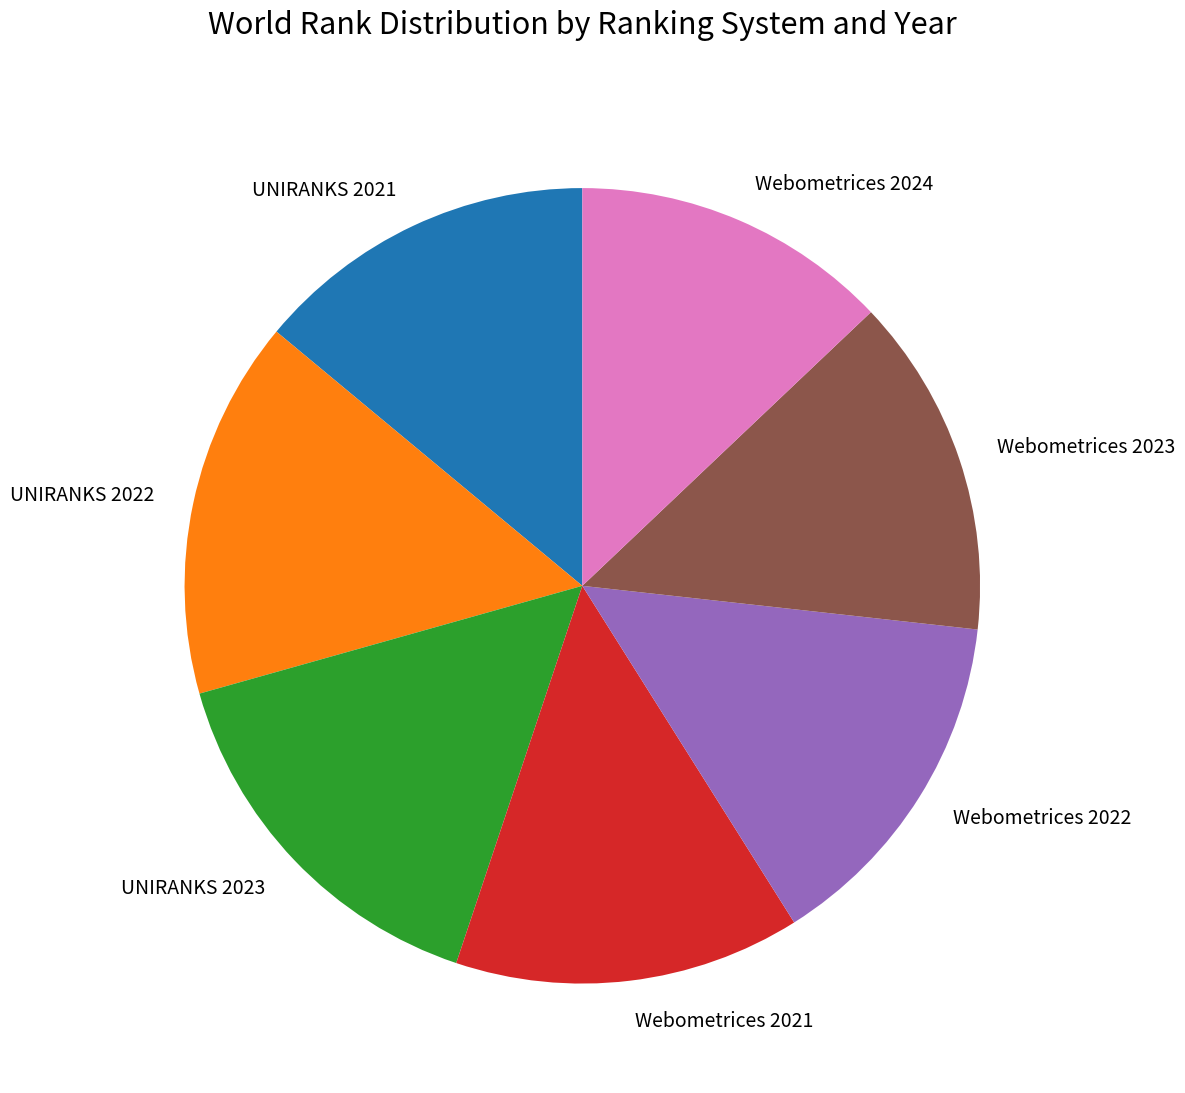

How many slices are in this pie chart?

7